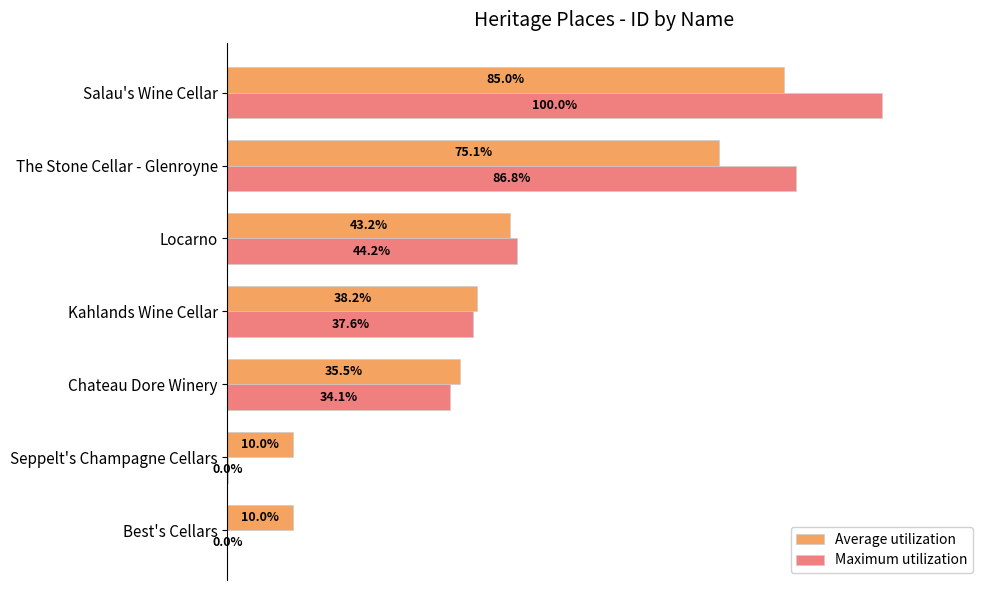

Which series changed the most between Seppelt's Champagne Cellars and Chateau Dore Winery?

Maximum utilization